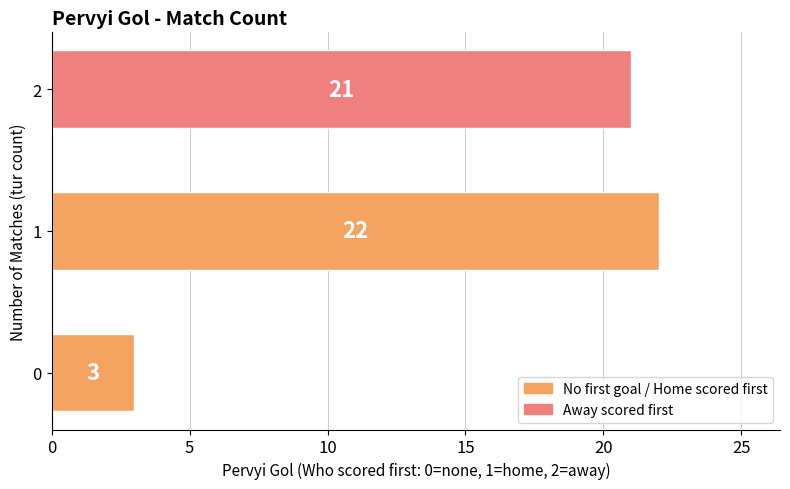

What is the difference between the maximum and second lowest values?

1